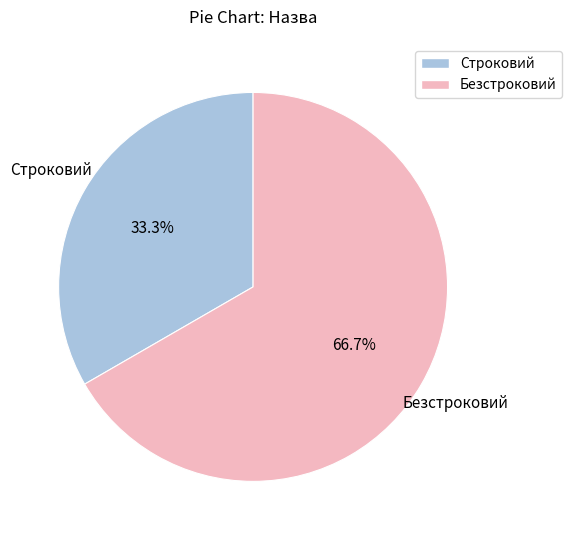

Which category has the smallest portion of the pie?

Строковий